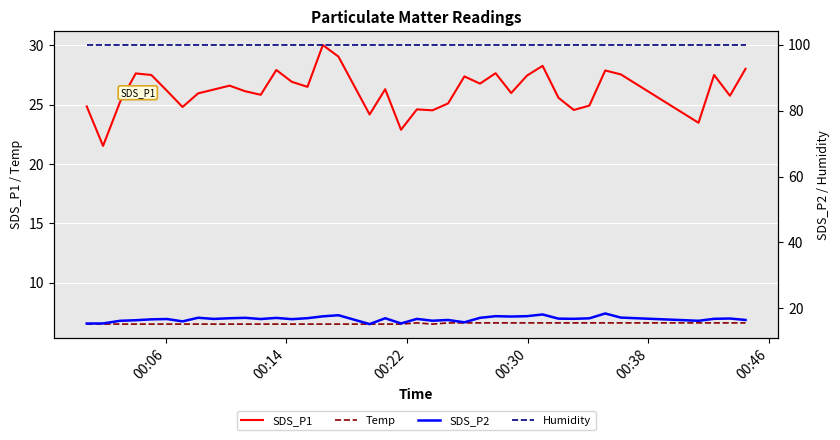

True or false: SDS_P1 and Temp cross at least once.

False